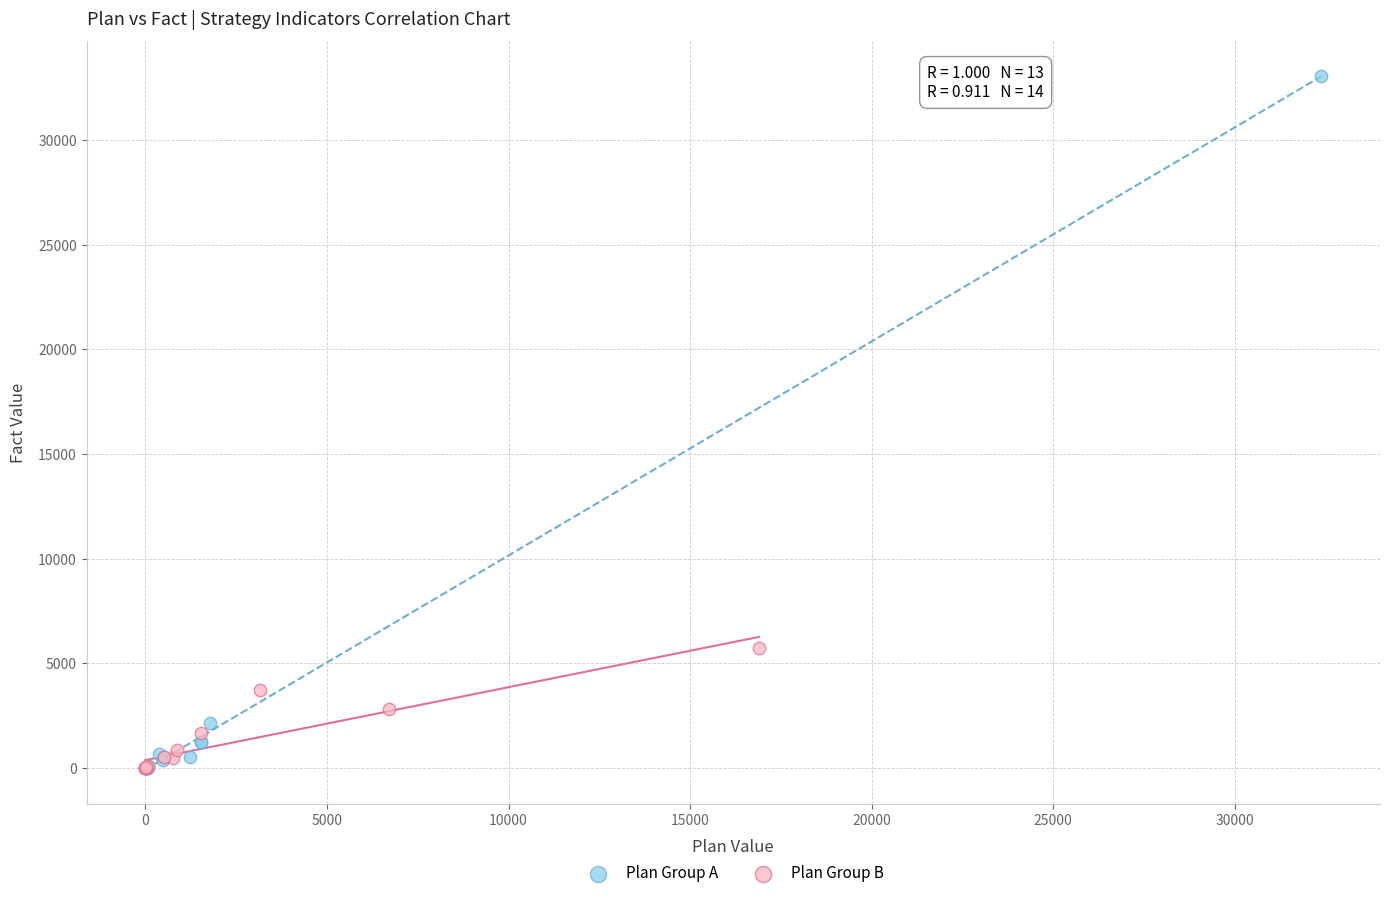

Which series has the largest Y range (max minus min)?

Plan Group A